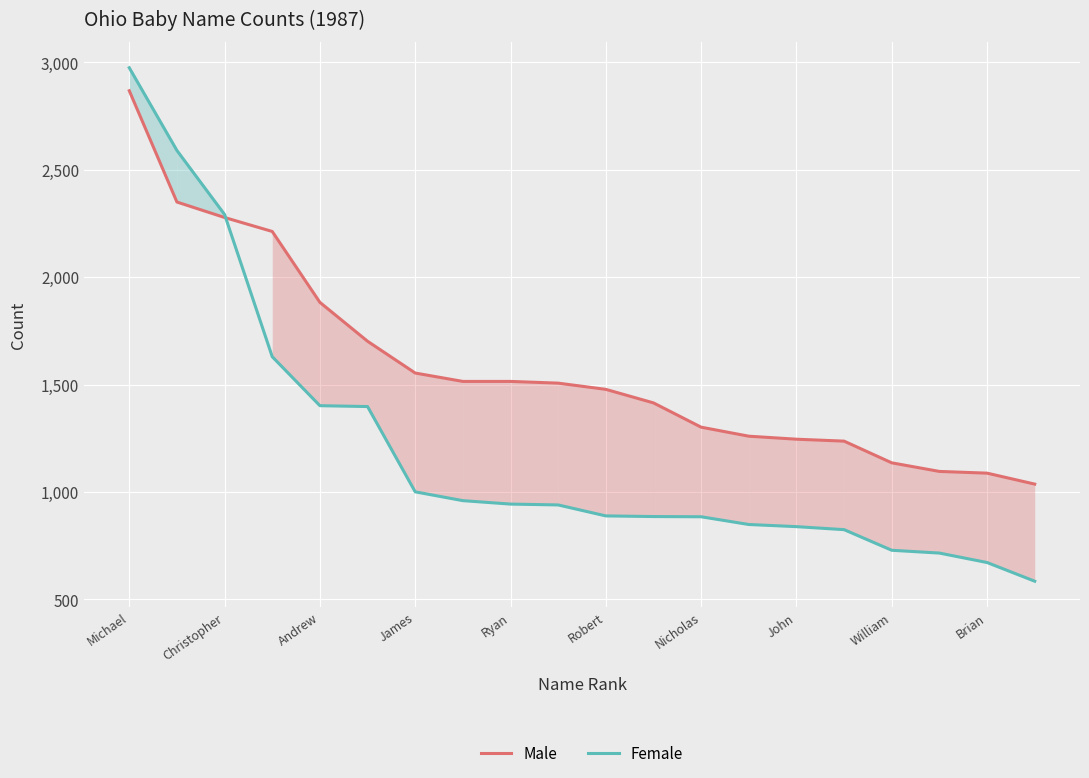

What is the sum of all Female values?

24007